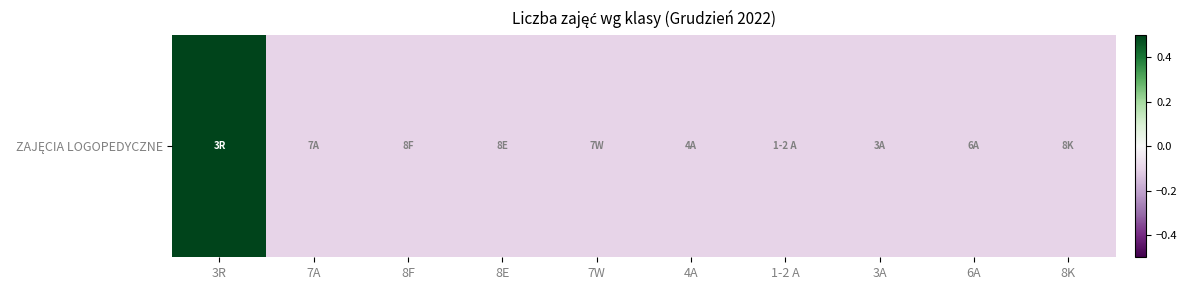

Rank the categories by value from lowest to highest.

7A, 8F, 8E, 7W, 4A, 1-2 A, 3A, 6A, 8K, 3R